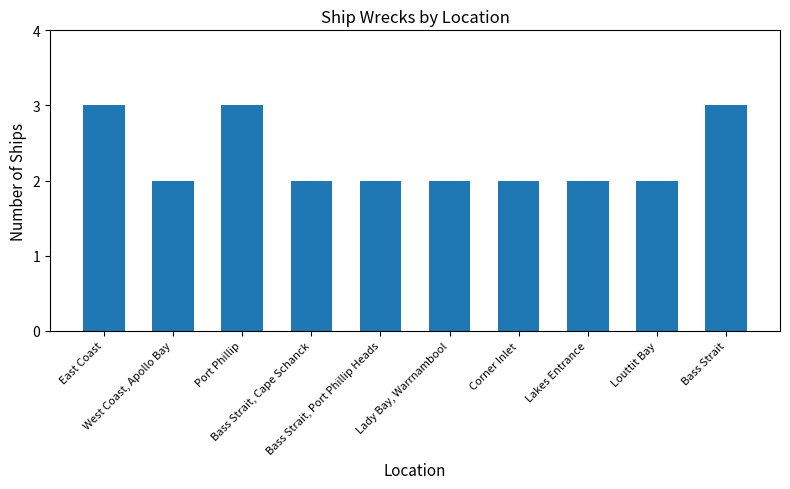

What is the sum of the values at Bass Strait, Port Phillip Heads and Lady Bay, Warrnambool?

4